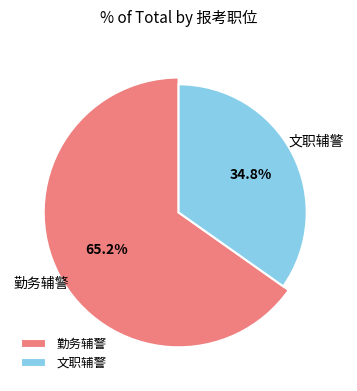

Combined, do 文职辅警 and 勤务辅警 account for over 50%?

Yes